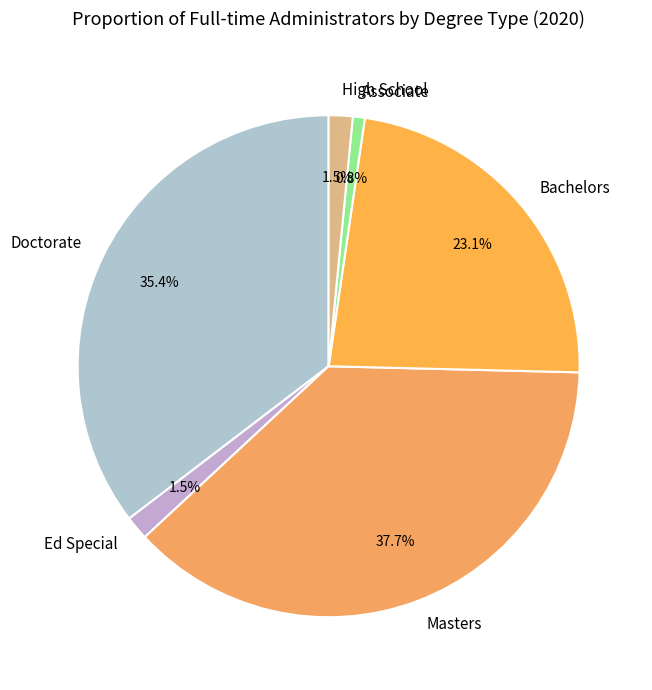

What percentage do Masters and Bachelors together represent?

60.8%